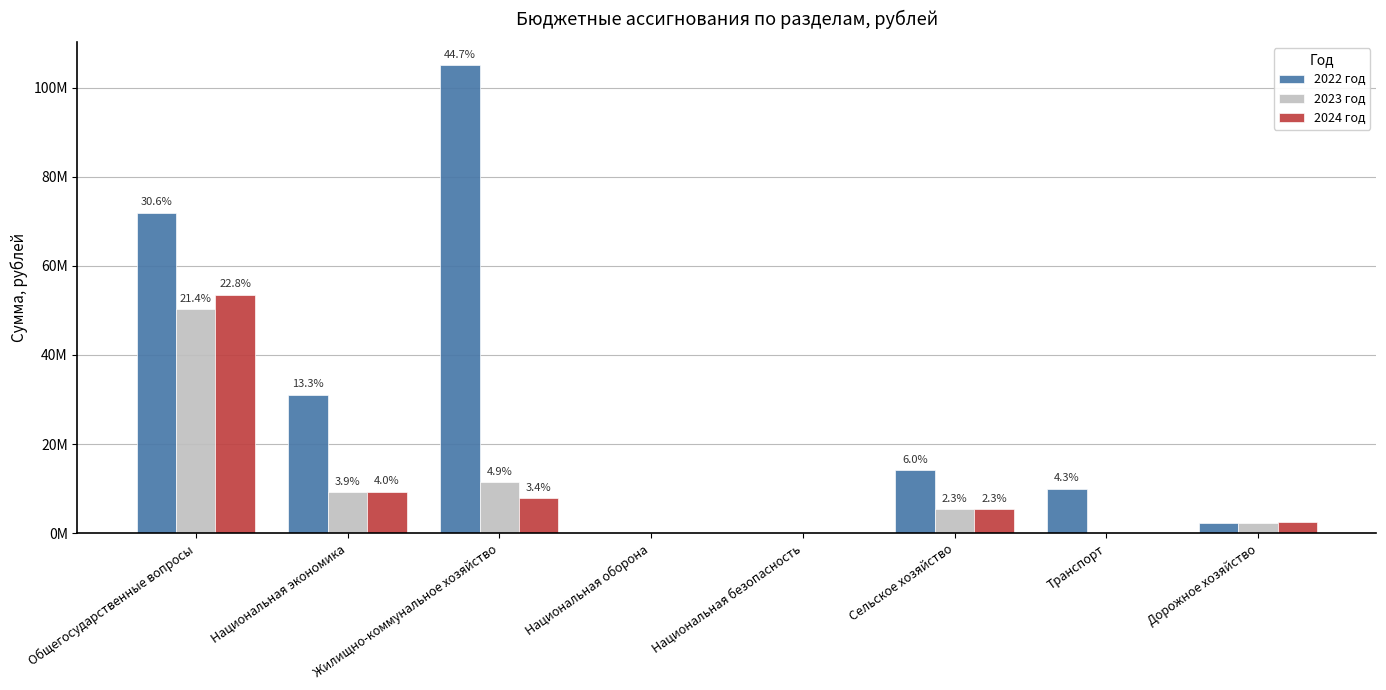

What are all the series names shown in the legend?

2022 год, 2023 год, 2024 год